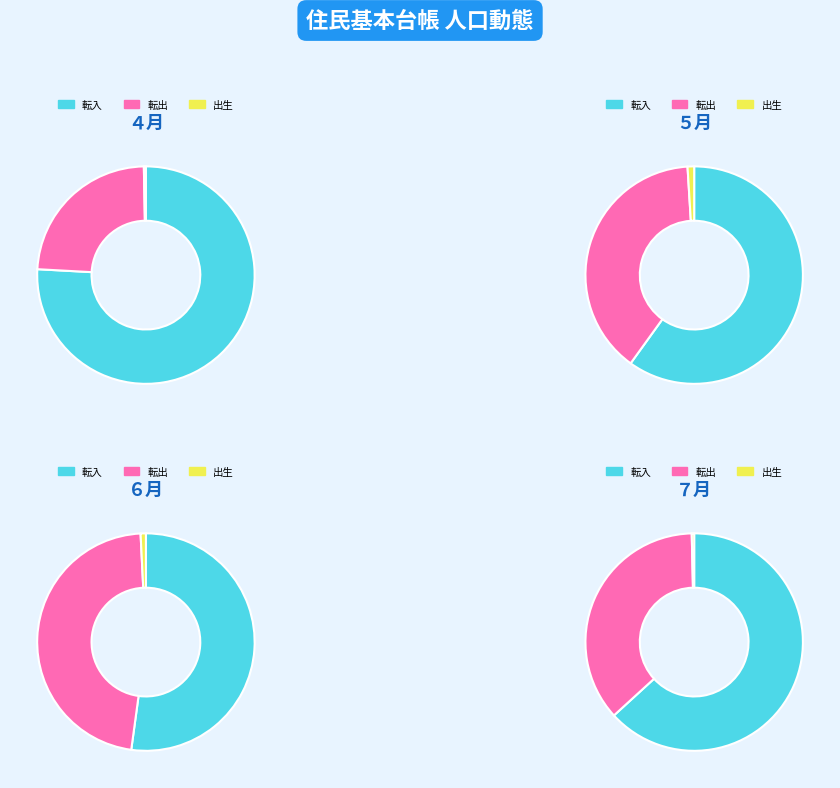

Between ４月 and ７月, which series saw the biggest shift?

転入